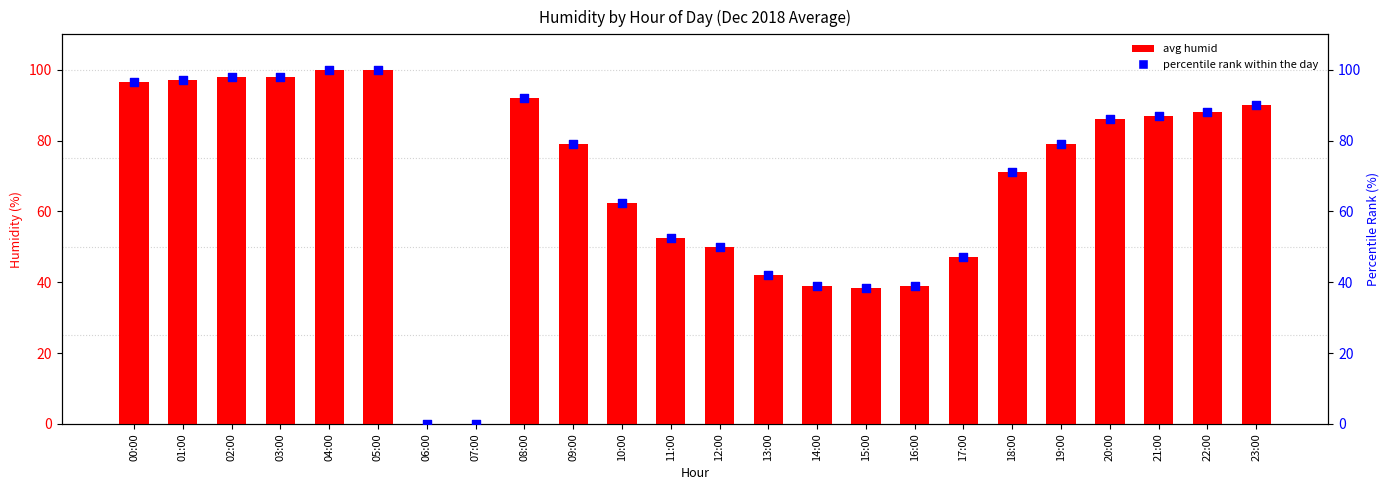

At which category is the sum across all series the highest?

04:00